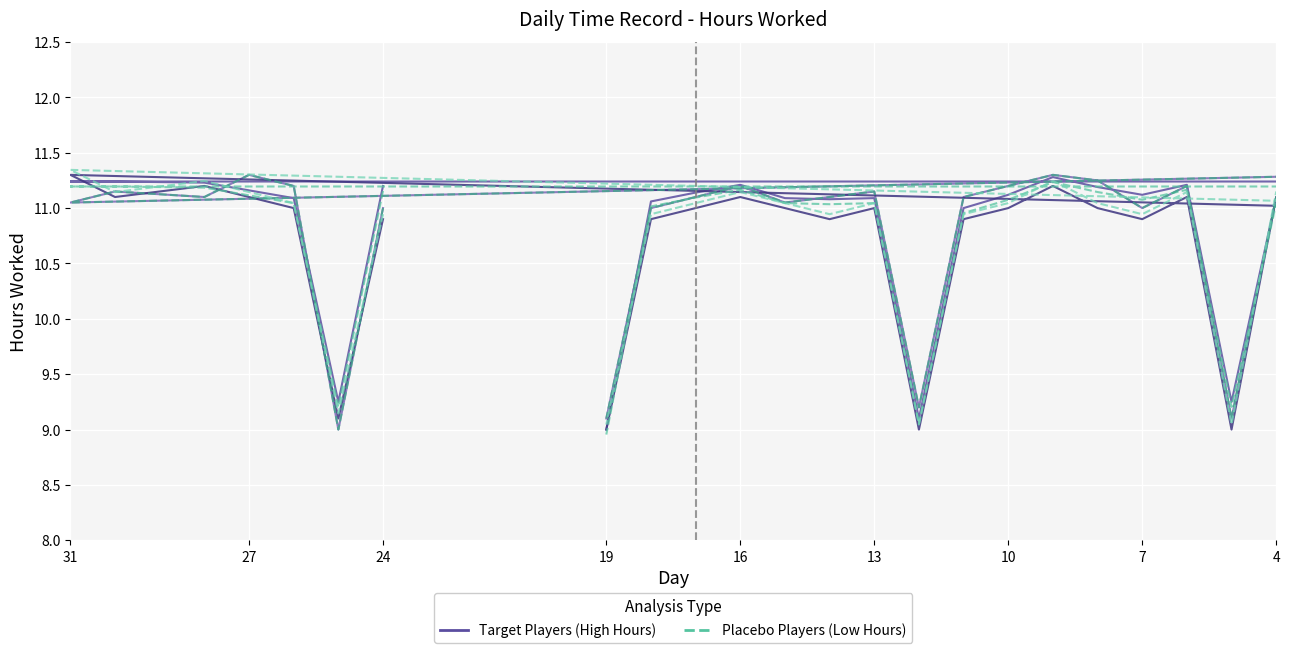

Reading left to right, what are all the values shown in this chart?

Target Players (High Hours): 11.2	9.2	11.1	11.2	11.2	11.2	11.2	11.2	11.1	11.1	9.2	11.2	11.1	11.2	11.3	11.1	11.0	9.1	11.1	11.1	11.1	11.2	11.1	11.1	9.0
Placebo Players (Low Hours): 11.2	9.2	11.0	11.1	11.2	11.2	11.2	11.2	11.0	11.0	9.2	11.2	11.1	11.1	11.2	11.1	11.0	9.1	11.0	11.0	11.0	11.2	11.1	11.0	9.0